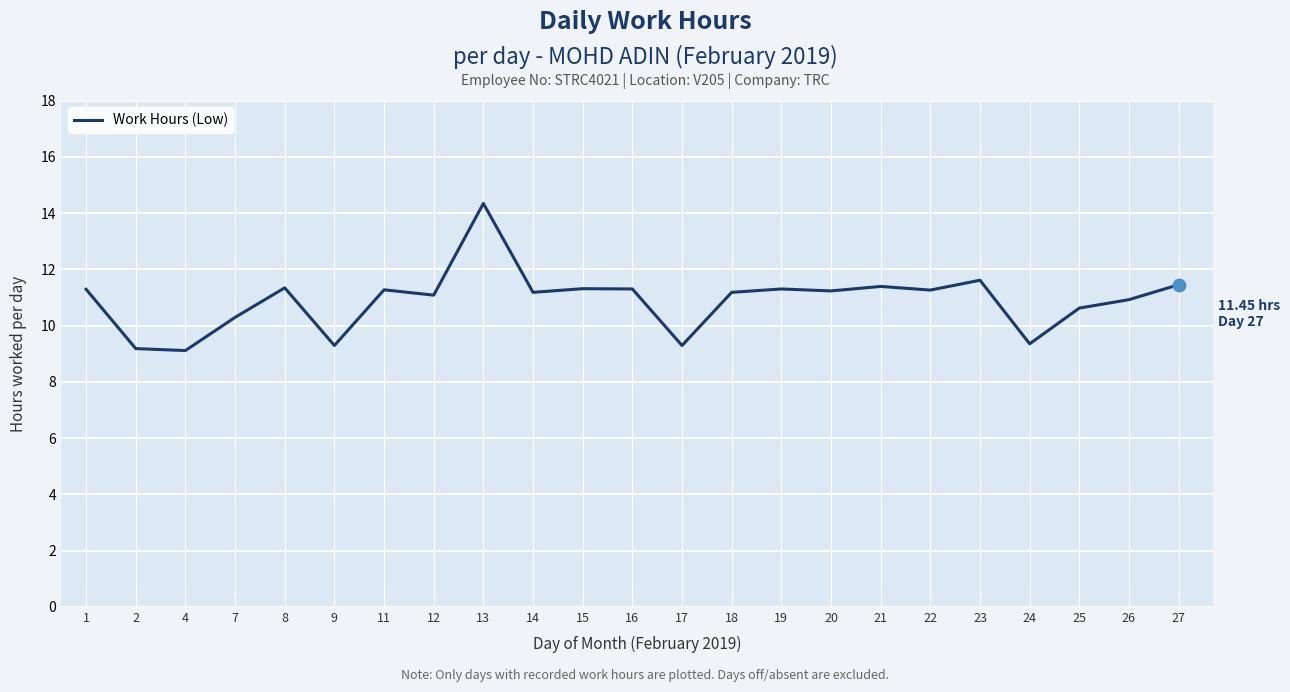

What is the ratio of the value at 19 to the value at 21?

1.0